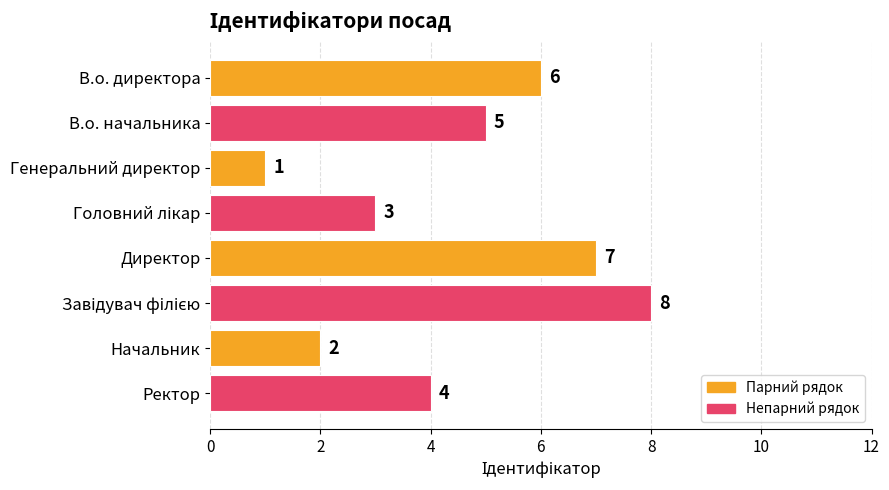

What is the ratio of the value at Директор to the value at Начальник?

3.5